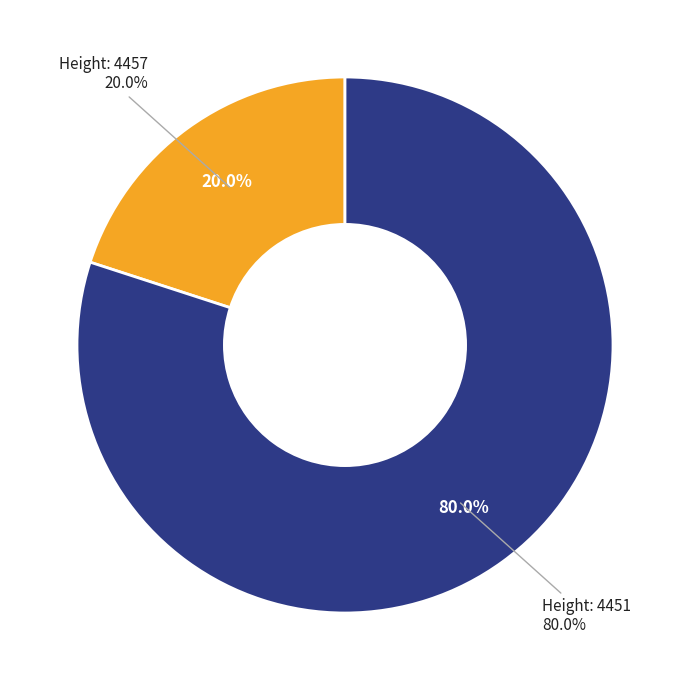

How many slices are in this pie chart?

2